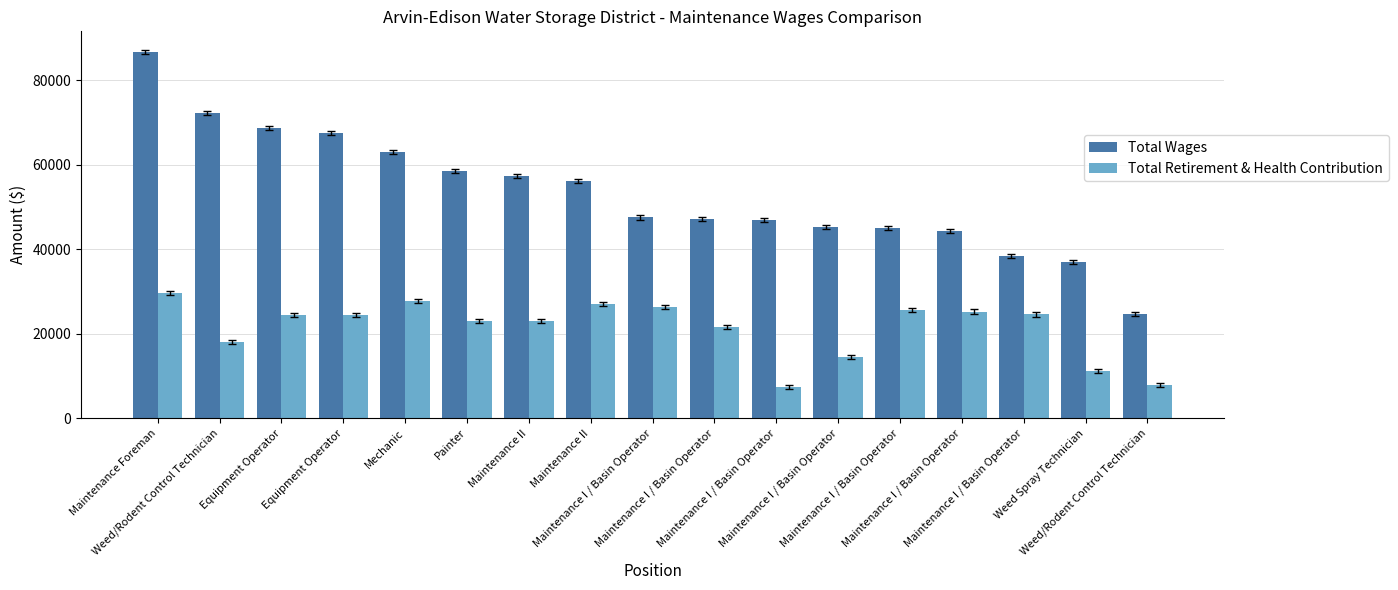

How many data points in Total Wages are less than 47562?

8